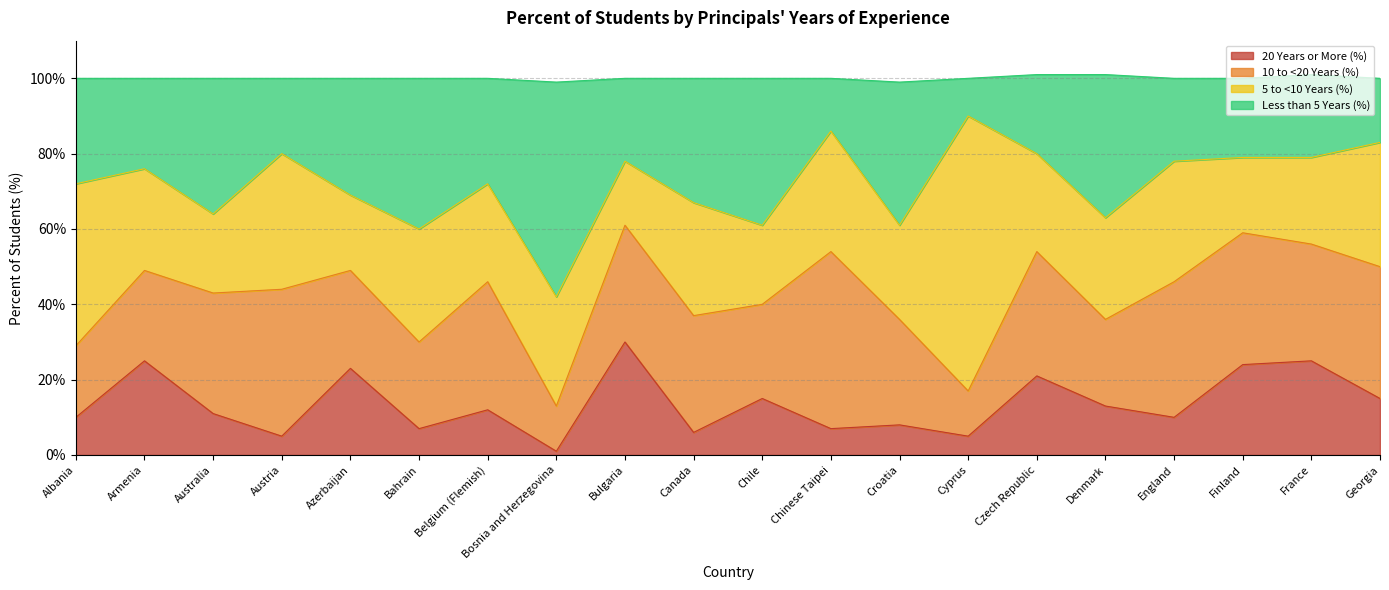

True or false: 20 Years or More (%) has a value of 15 at Georgia.

True